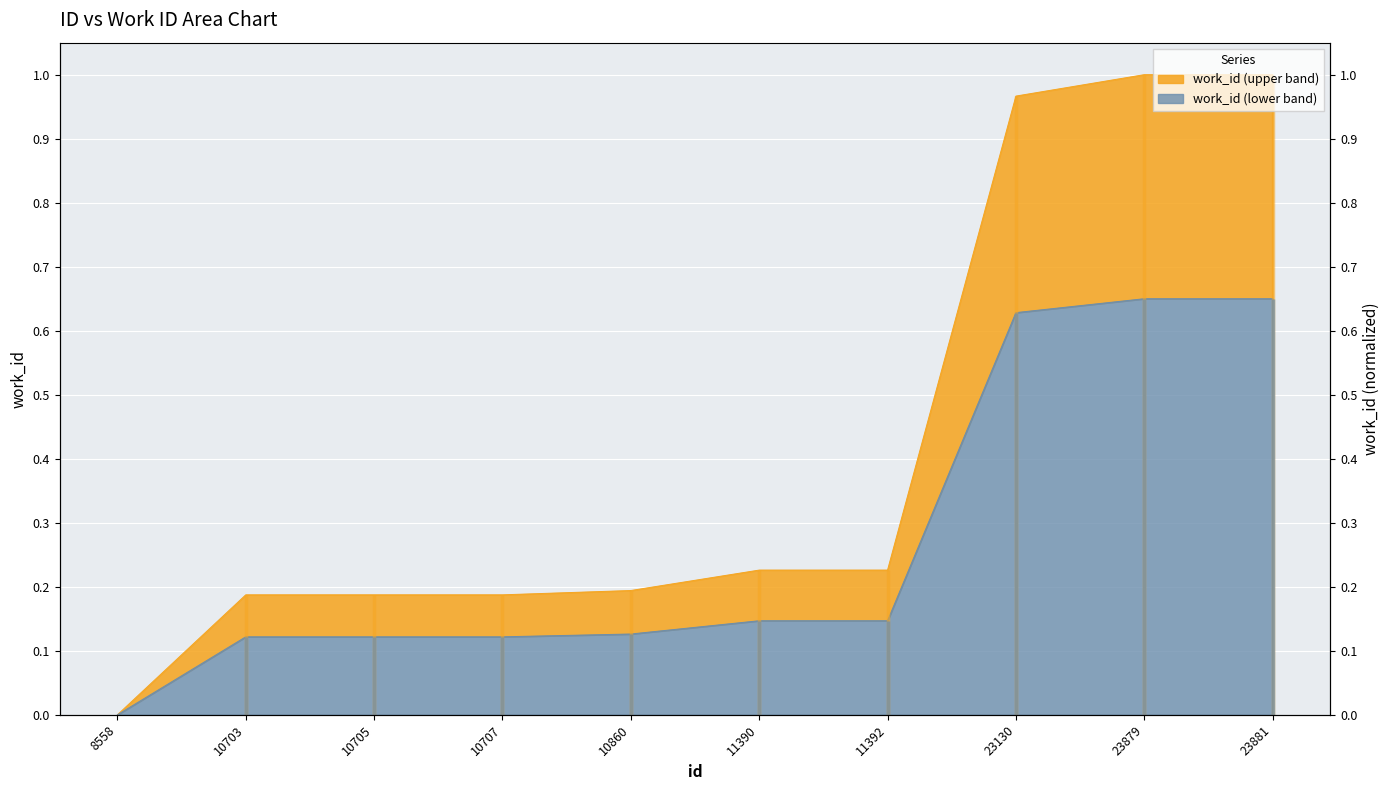

Reading right to left, transcribe all the data shown in this chart.

23881=1.0	23879=1.0	23130=1.0	11392=0.2	11390=0.2	10860=0.2	10707=0.2	10705=0.2	10703=0.2	8558=0.0